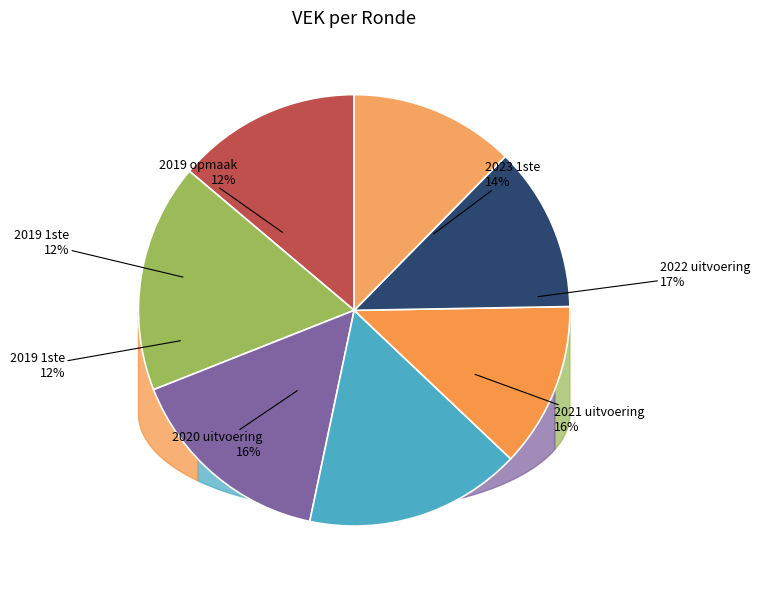

Between 2021 uitvoering and 2022 uitvoering, which is larger?

2022 uitvoering